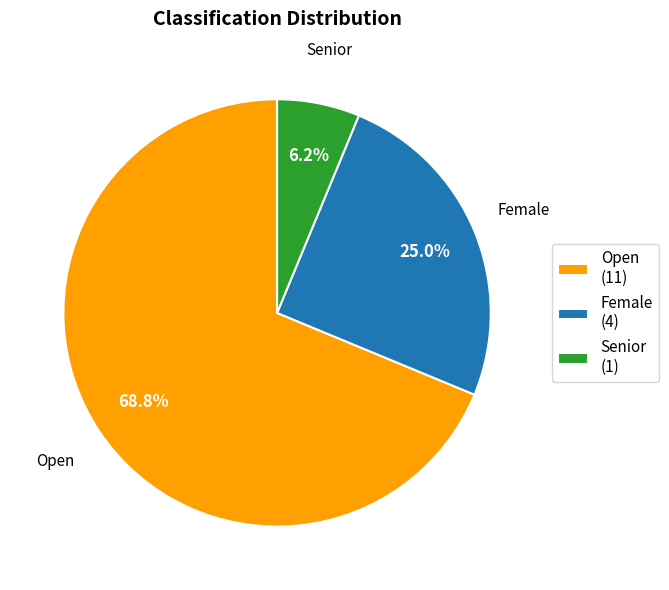

Approximately how many times larger is the value at Female (4) compared to Open (11)?

0.4